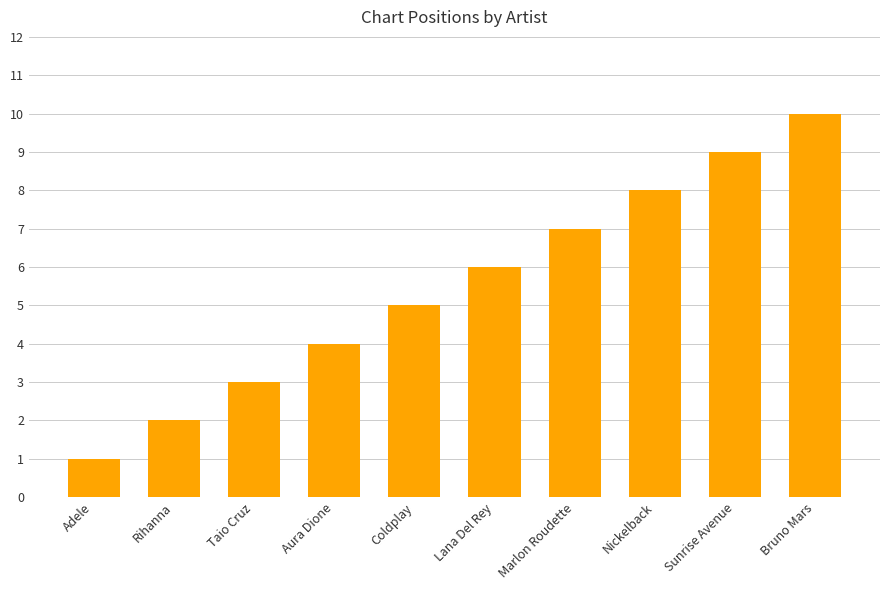

What is the smallest value displayed?

1